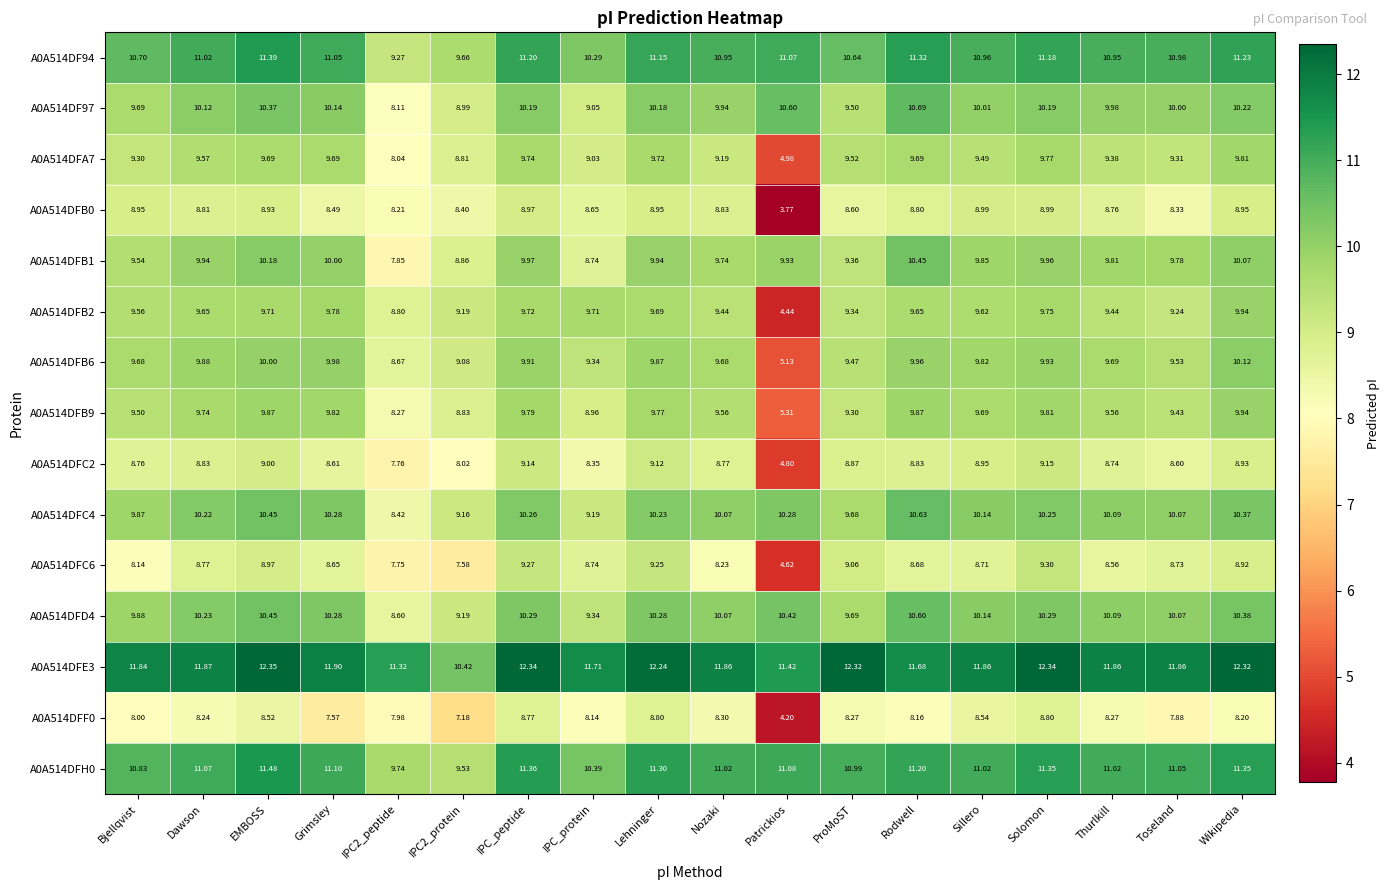

At which label does A0A514DFC2 first exceed 8?

Bjellqvist